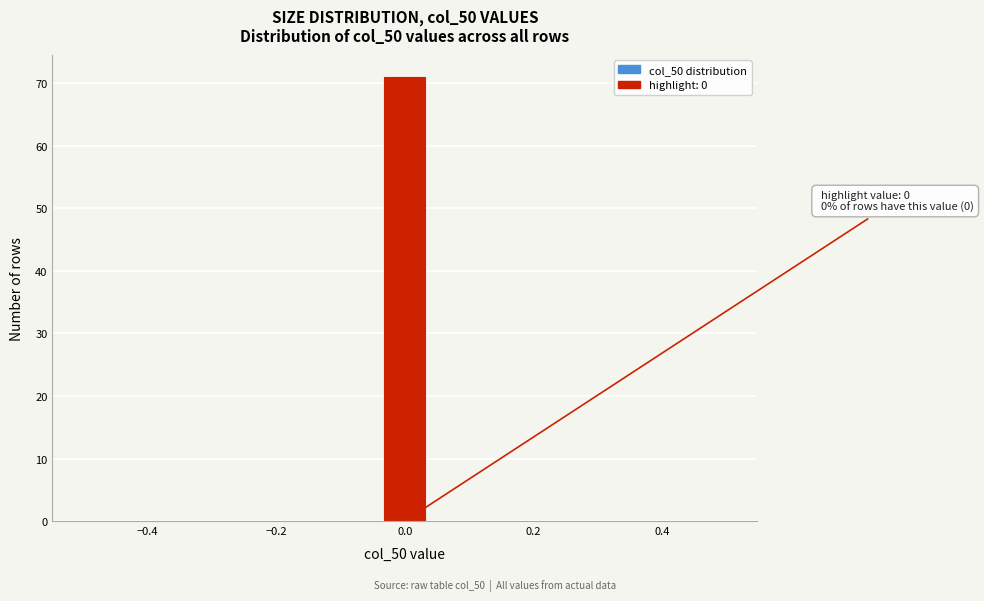

Around what value on the x-axis is the tallest bar? Give the approximate position of its centre, as read against the axis.

0.00